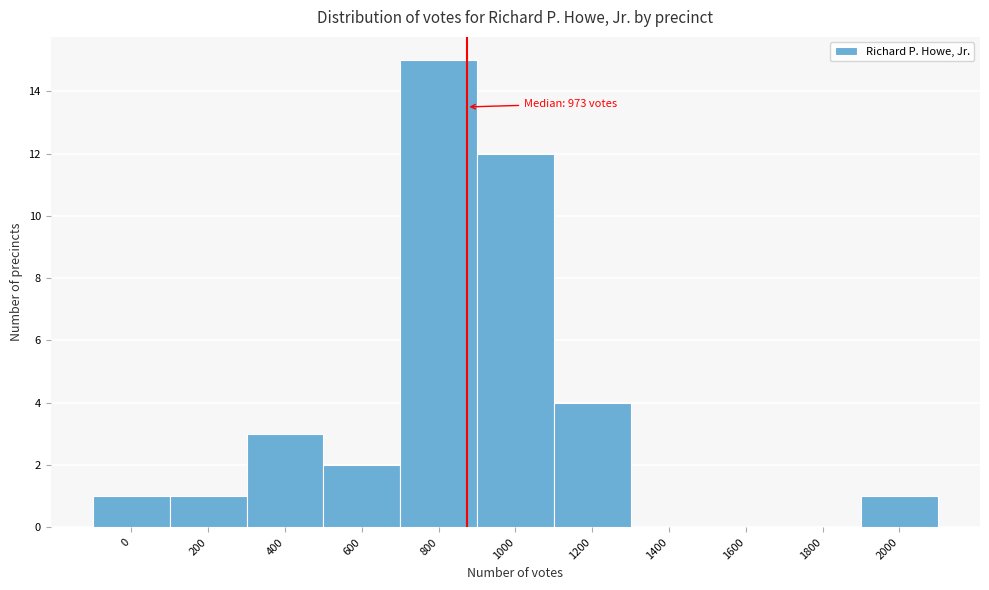

Reading left to right, extract all data points from this chart.

0=1	200=1	400=3	600=2	800=15	1000=12	1200=4	1400=0	1600=0	1800=0	2000=1